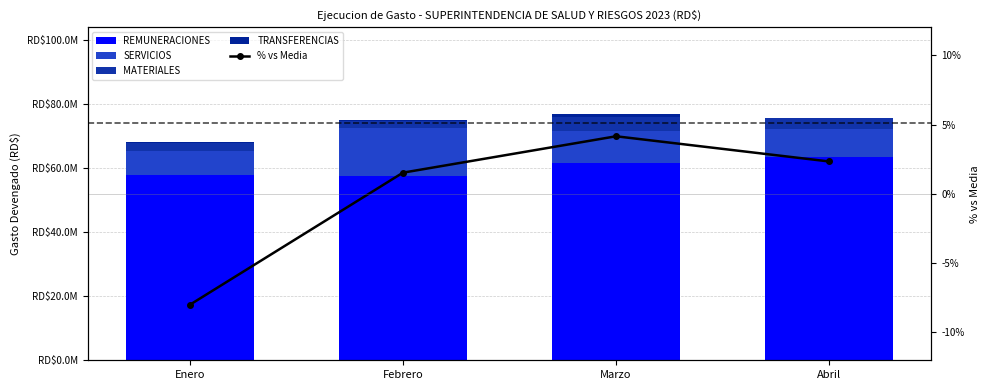

How many categories are shown in the chart?

4